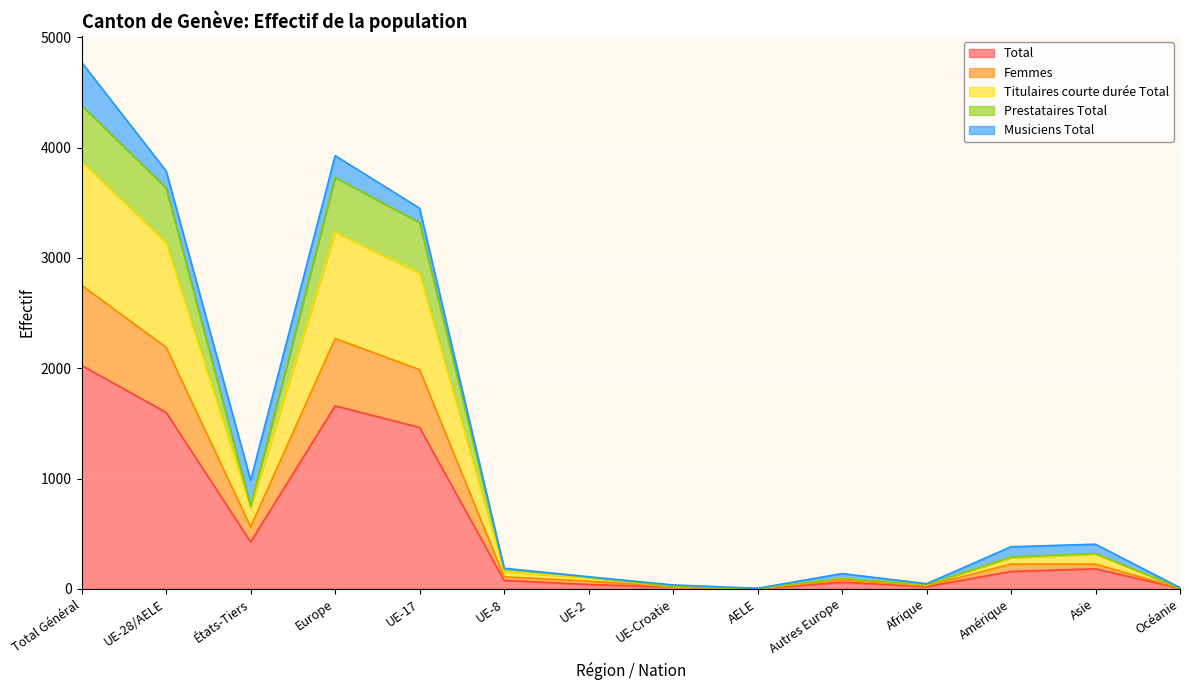

What are all the series names shown in the legend?

Total, Femmes, Titulaires courte durée Total, Prestataires Total, Musiciens Total